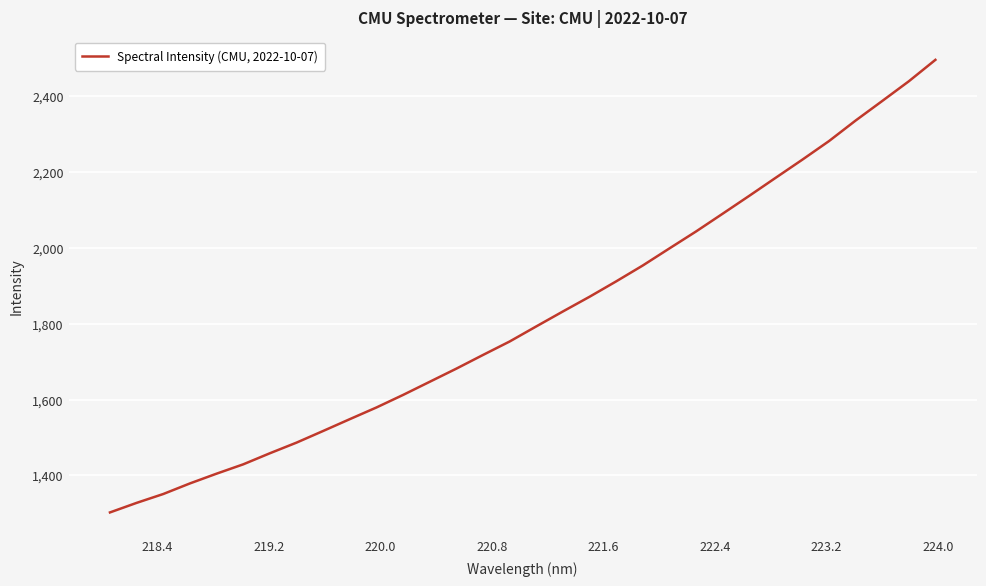

Reading left to right, transcribe all the data shown in this chart.

1302.6	1327.8	1351.1	1379.0	1404.8	1429.4	1458.6	1486.6	1517.4	1548.5	1579.3	1612.4	1647.0	1681.7	1717.7	1753.2	1793.0	1832.4	1871.1	1911.6	1953.5	1998.5	2043.2	2090.0	2137.2	2185.0	2232.7	2281.6	2335.7	2387.2	2439.2	2495.7